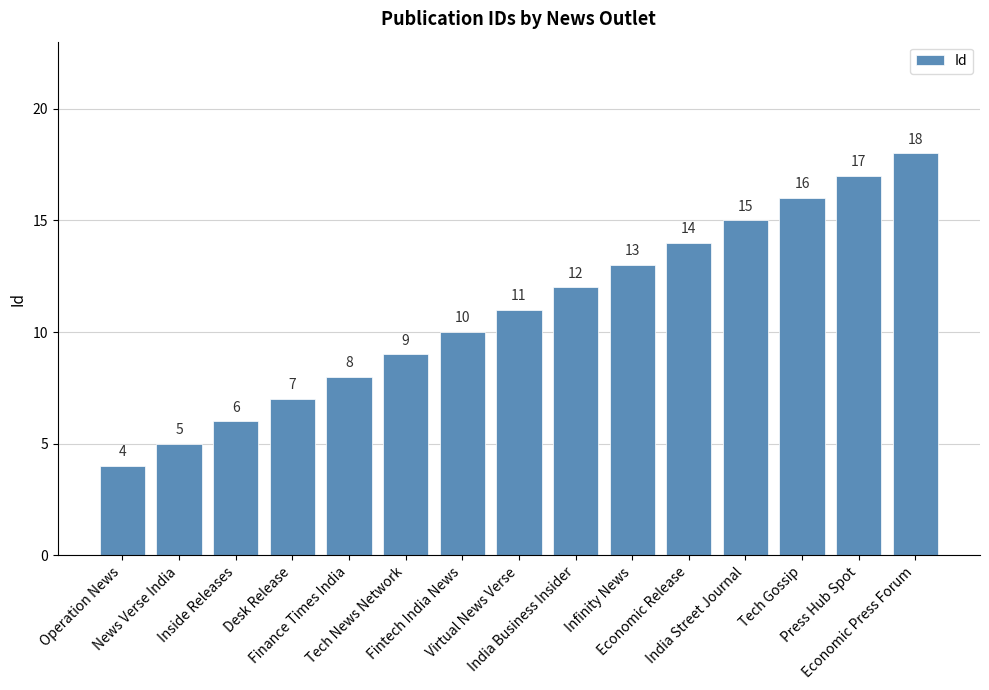

How many series are shown in this chart?

1